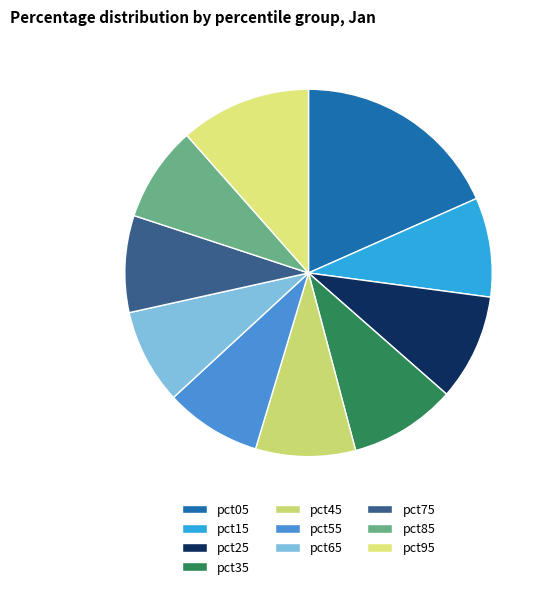

Which category has the smallest portion of the pie?

pct65